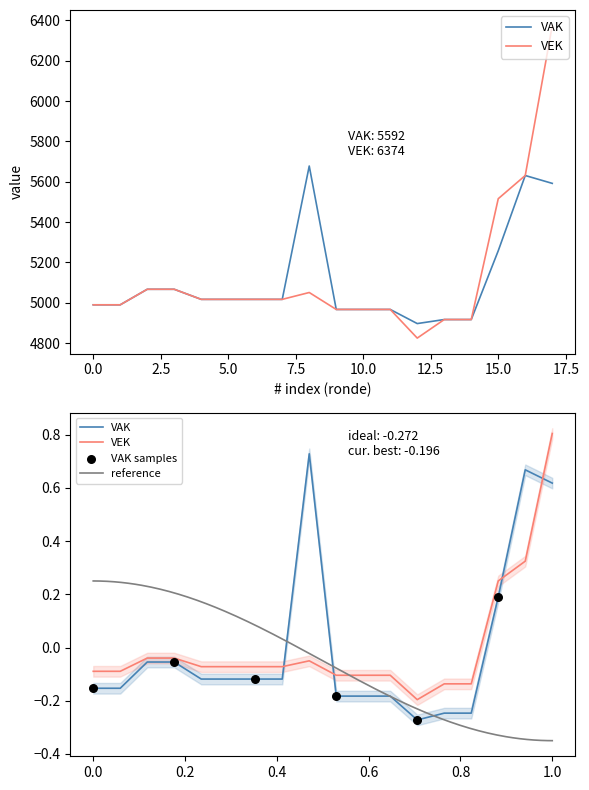

What are all the series names shown in the legend?

VAK, VEK